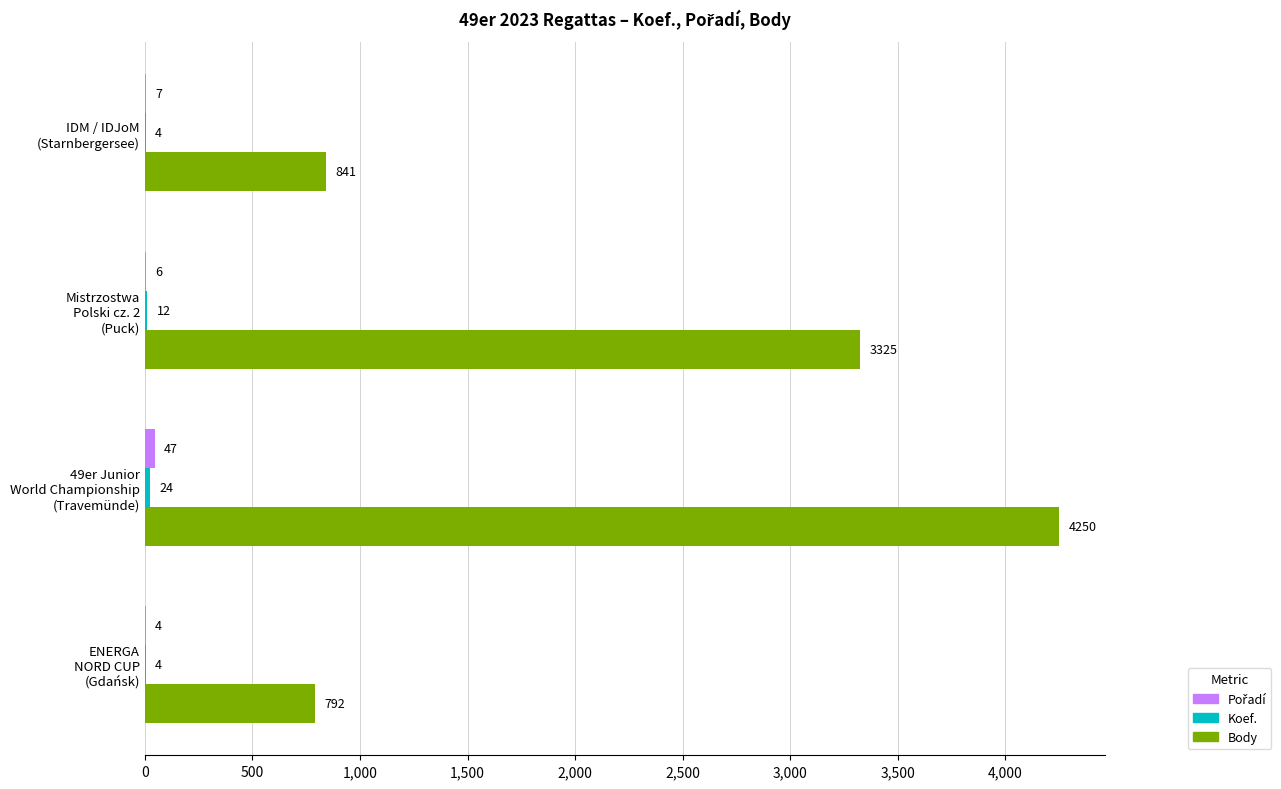

How many categories are shown in the chart?

4